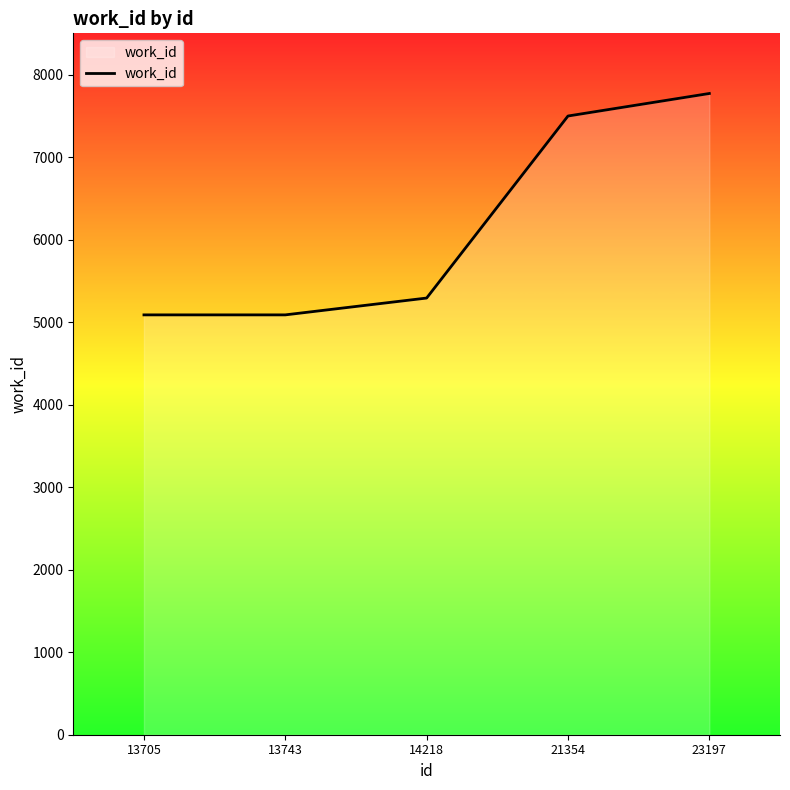

What is the smallest value displayed?

5088